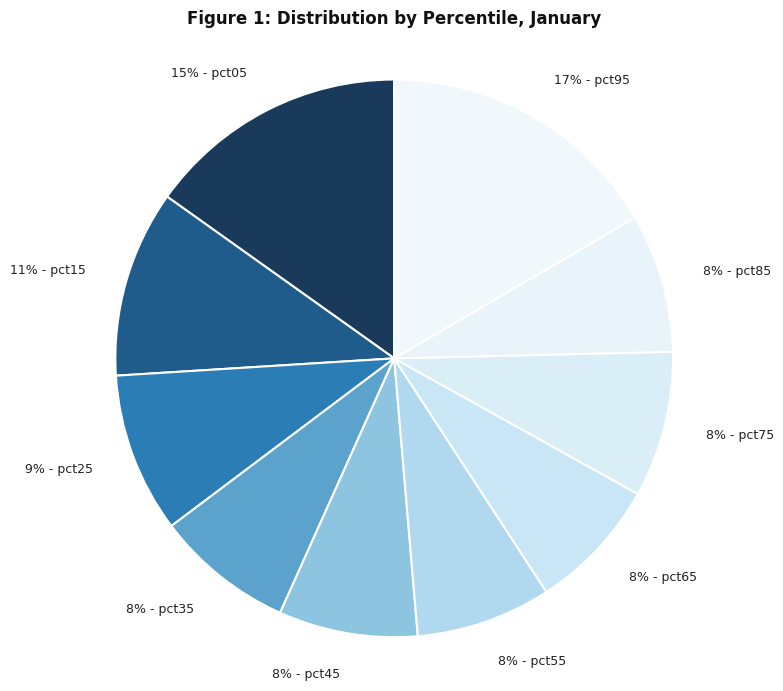

Count the number of slices in the pie.

10